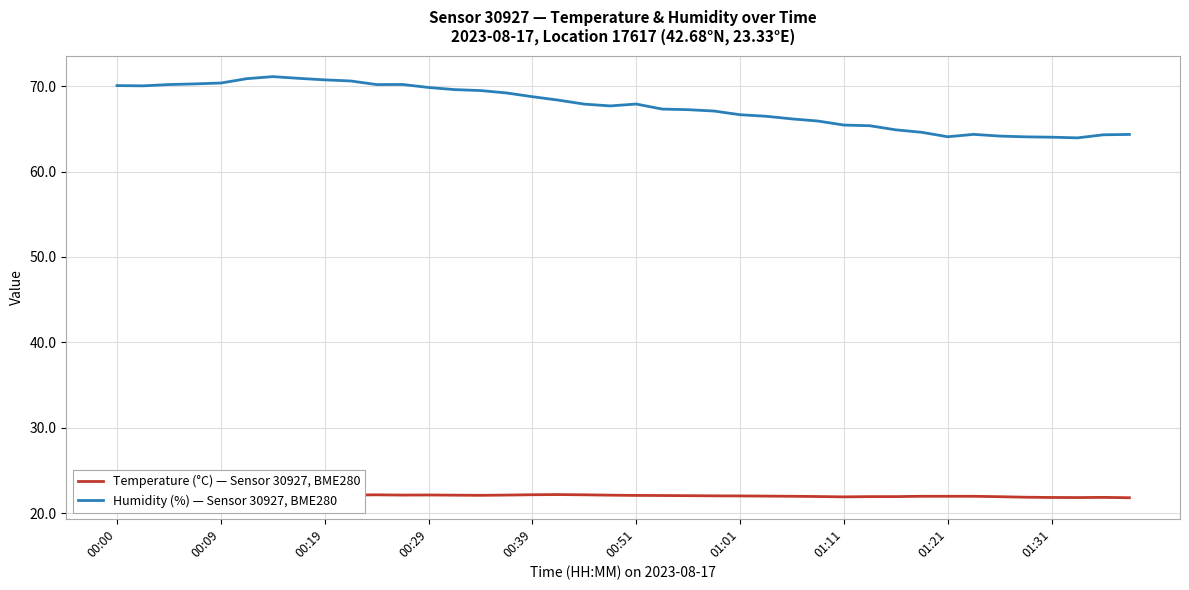

True or false: Temperature (°C) — Sensor 30927, BME280 and Humidity (%) — Sensor 30927, BME280 intersect in this chart.

False